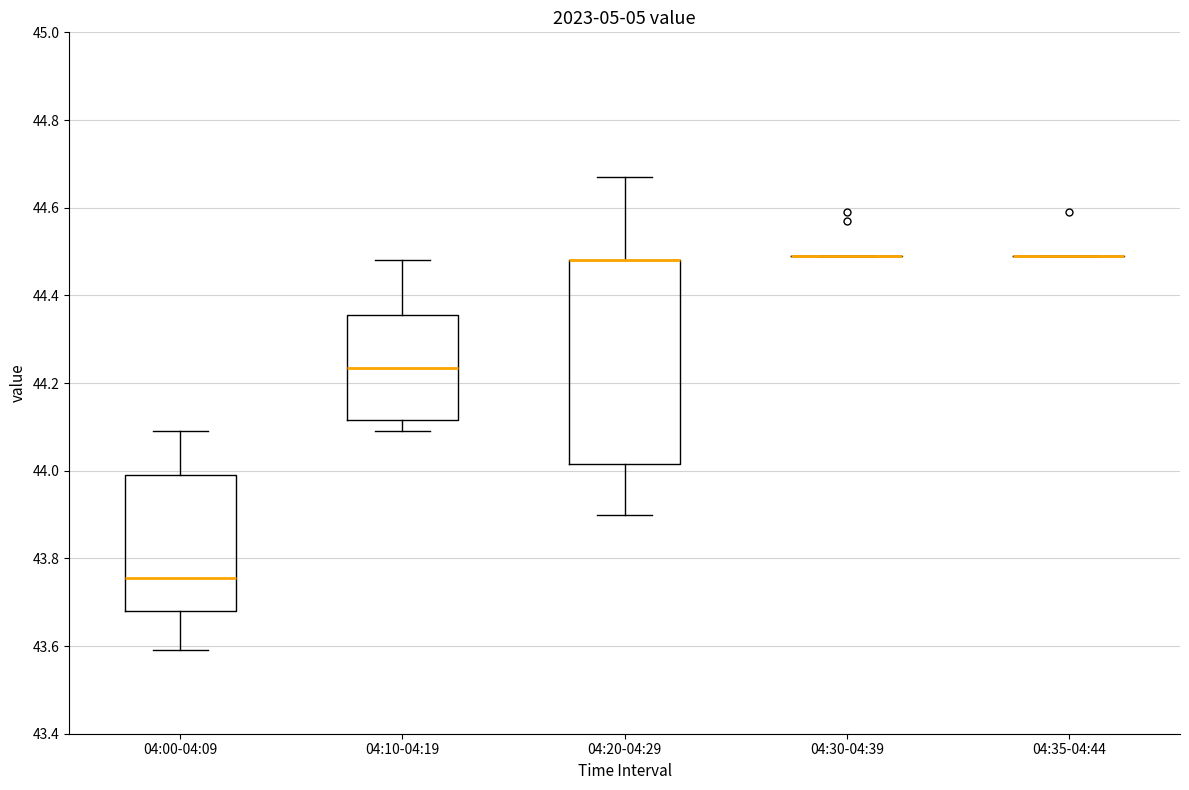

Reading left to right, transcribe this box plot: for each box, give where its median line is, the range the box spans, and where its two whiskers end, as read against the y-axis. The values are not printed on the chart, so give them approximately, as read against the axis.

04:00-04:09: median 43.76, box 43.68 to 44.00, whiskers 43.60 to 44.10
04:10-04:19: median 44.24, box 44.12 to 44.36, whiskers 44.10 to 44.48
04:20-04:29: median 44.48 (drawn on the box's upper edge), box 44.02 to 44.48, whiskers 43.90 to 44.68
04:30-04:39: box collapsed to a line at 44.50, whiskers 44.50 to 44.50
04:35-04:44: box collapsed to a line at 44.50, whiskers 44.50 to 44.50